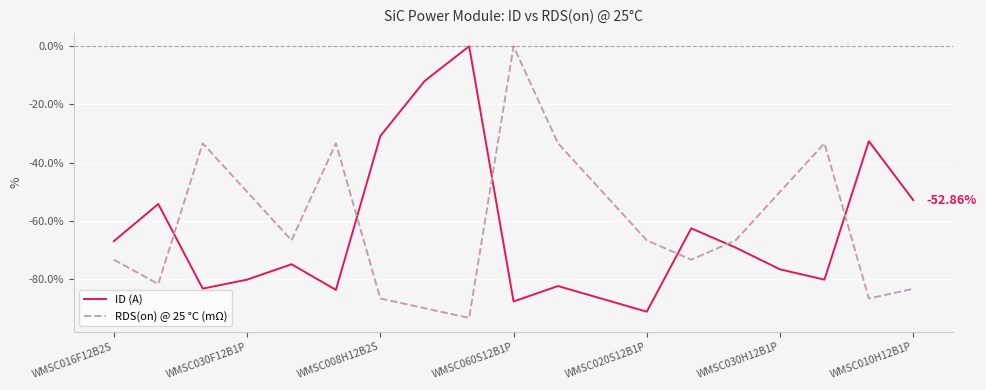

How many intersections are there between RDS(on) @ 25 °C (mΩ) and ID (A)?

6